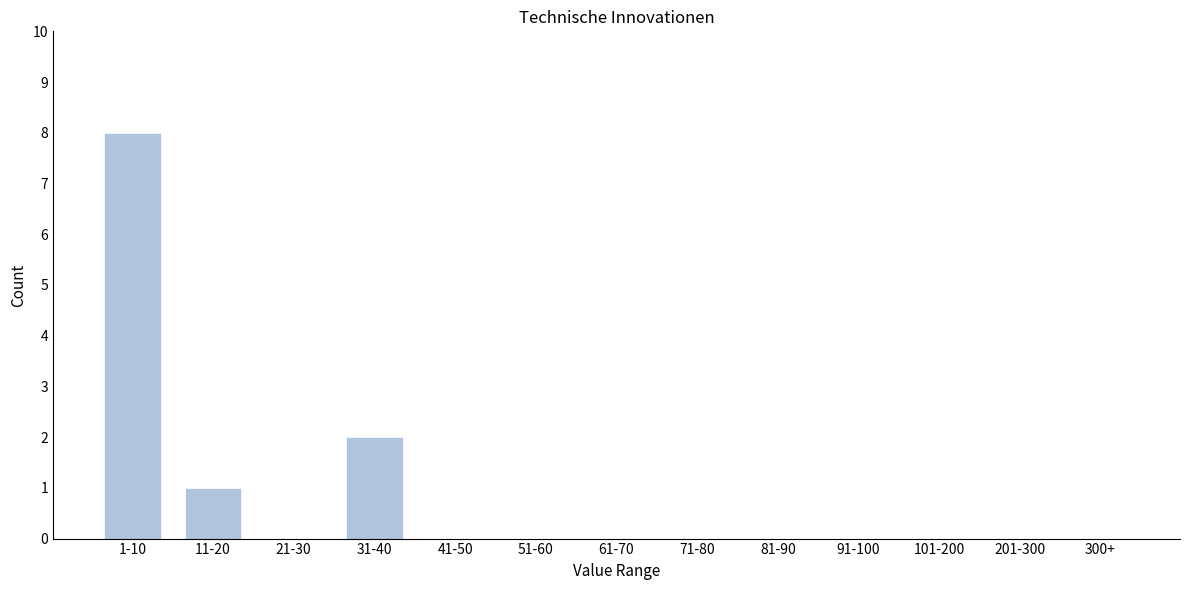

Reading left to right, what are all the values shown in this chart?

1-10=8	11-20=1	21-30=0	31-40=2	41-50=0	51-60=0	61-70=0	71-80=0	81-90=0	91-100=0	101-200=0	201-300=0	300+=0